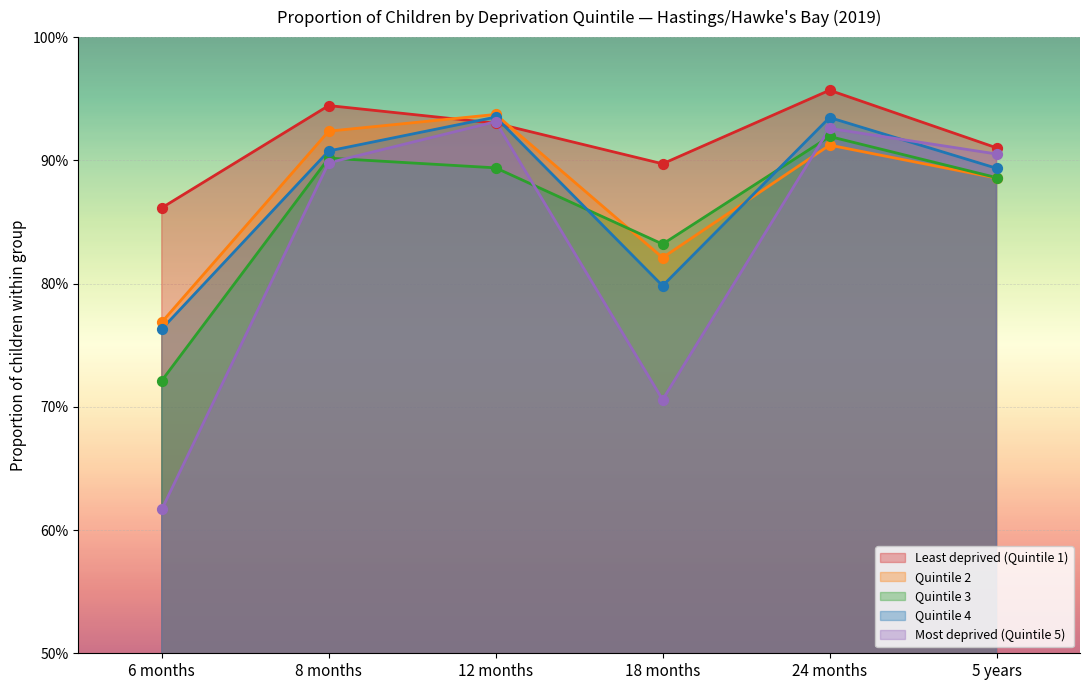

What are all the series names shown in the legend?

Least deprived (Quintile 1), Quintile 2, Quintile 3, Quintile 4, Most deprived (Quintile 5)